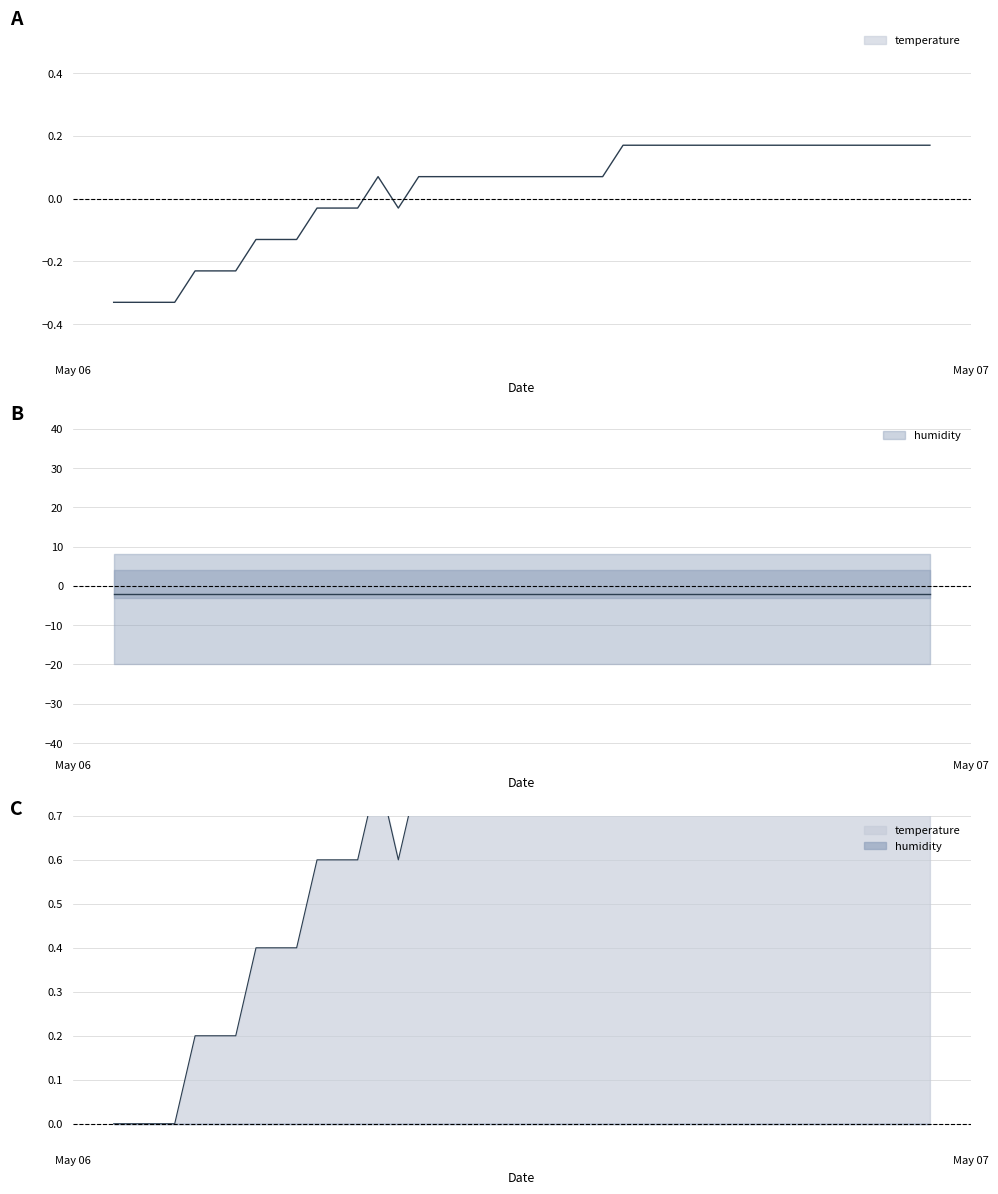

What is the value of the 25th point from the left?

0.1